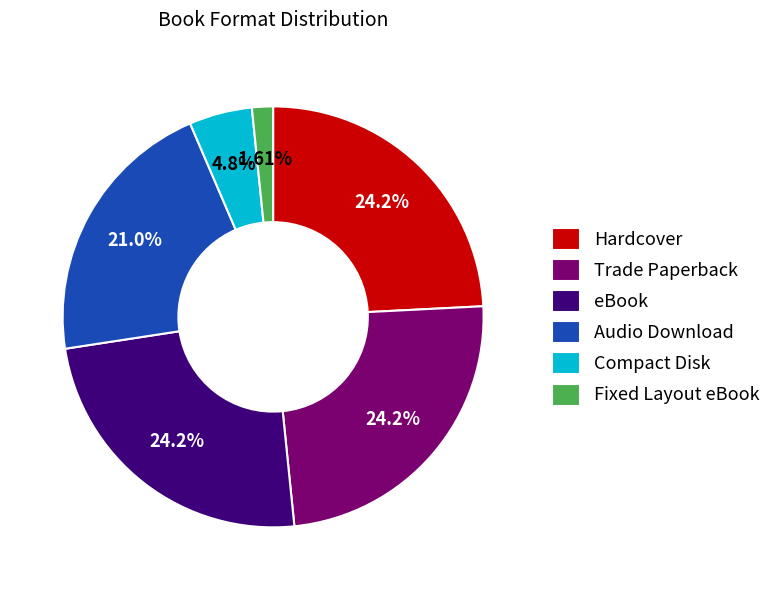

What percentage is NOT represented by Compact Disk?

95.2%